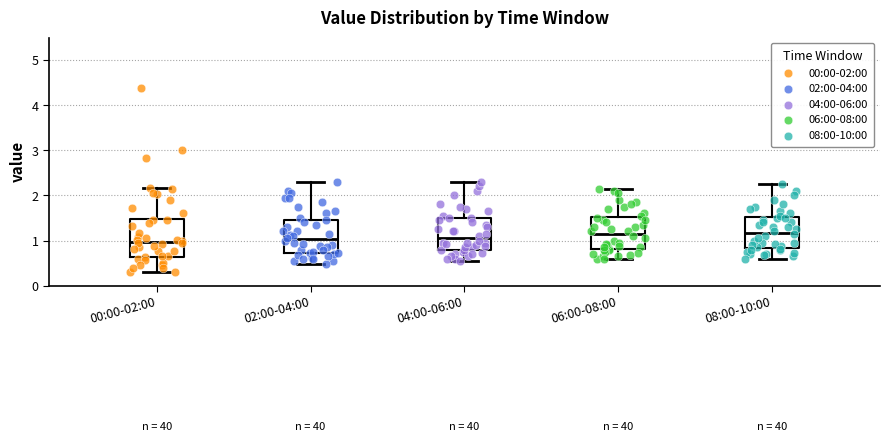

Which box is the tallest, from its lower edge to its upper edge?

00:00-02:00